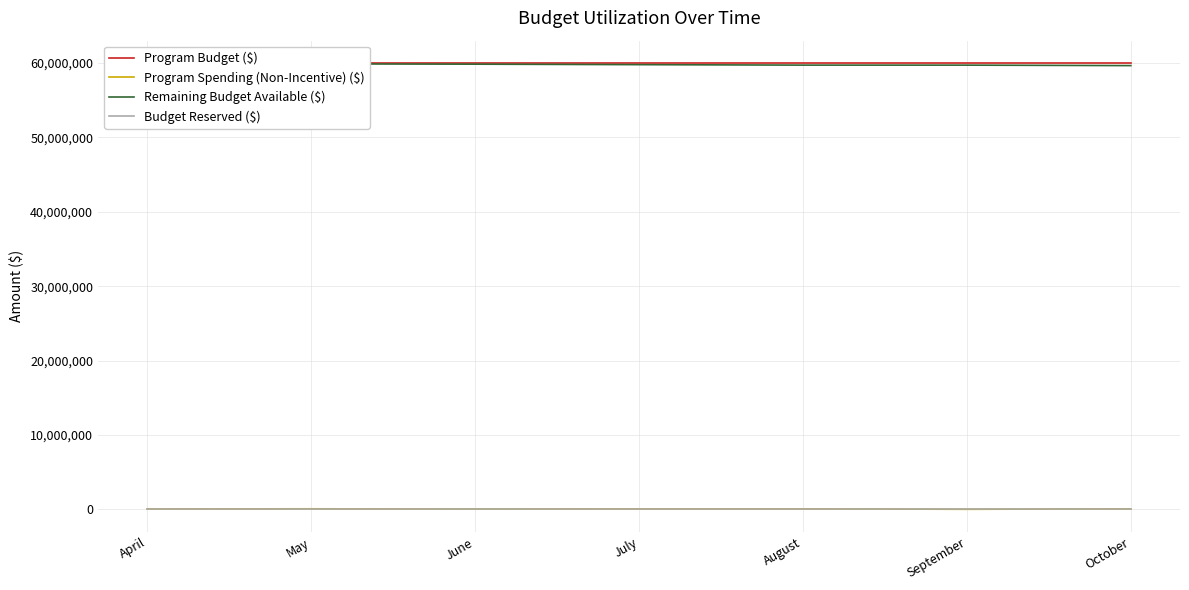

What is the sum of the Program Budget ($) values at April and May?

120000000.0